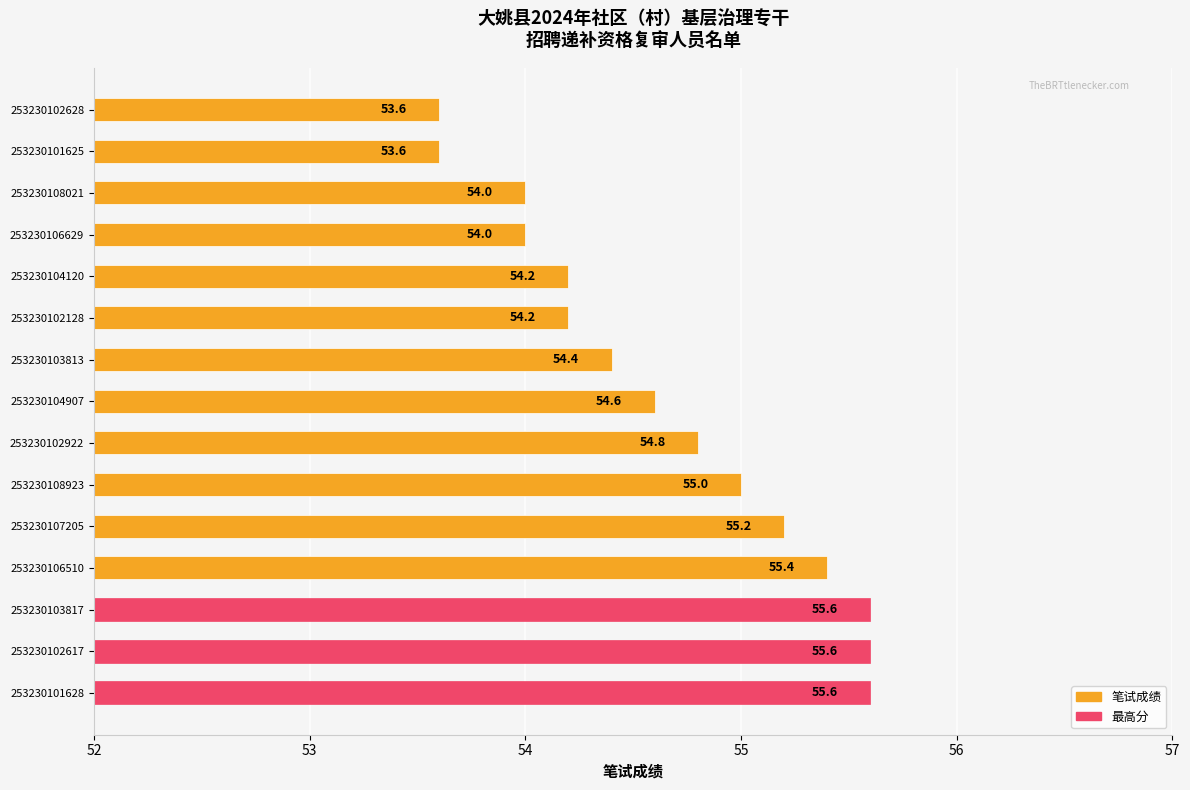

What is the sum of all values?

819.8